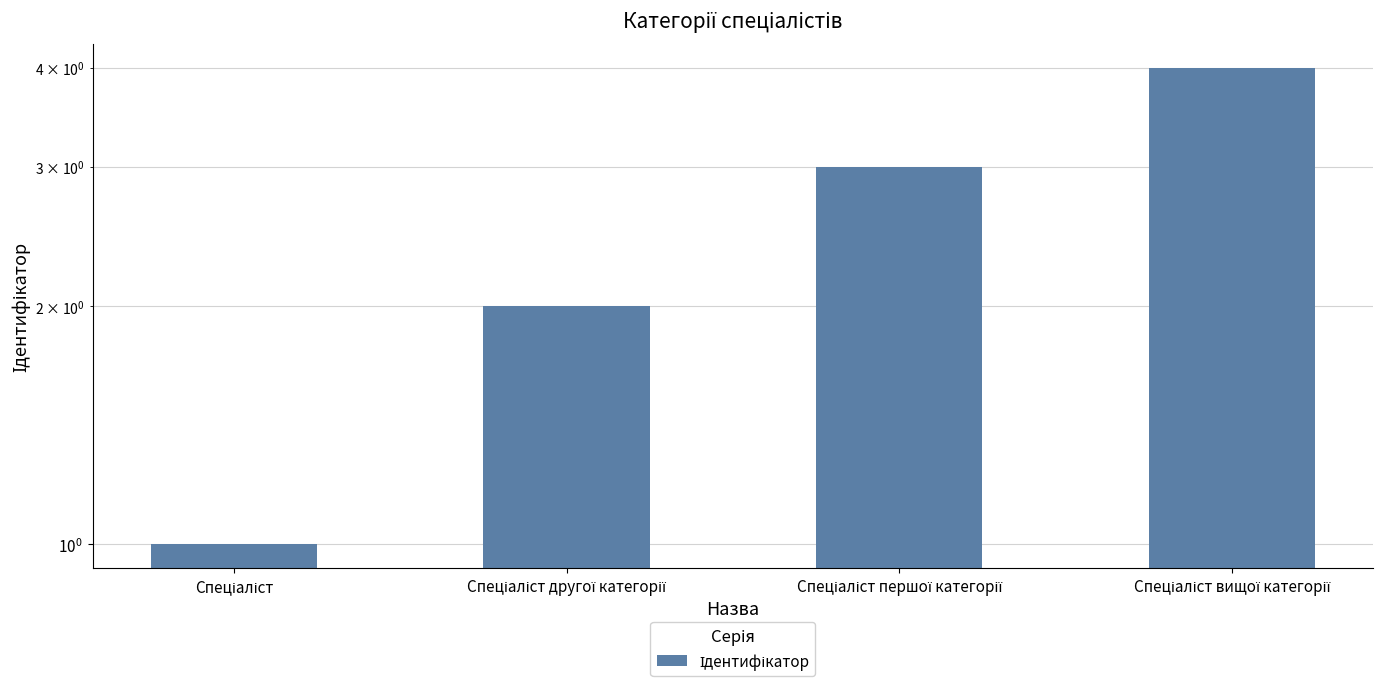

Where is the data nearest to the value 2?

Спеціаліст другої категорії